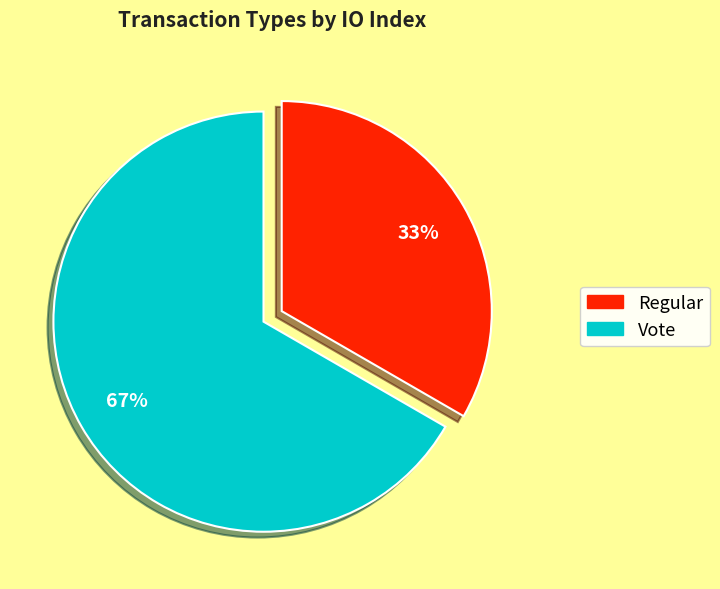

Which slice is the smallest?

Regular